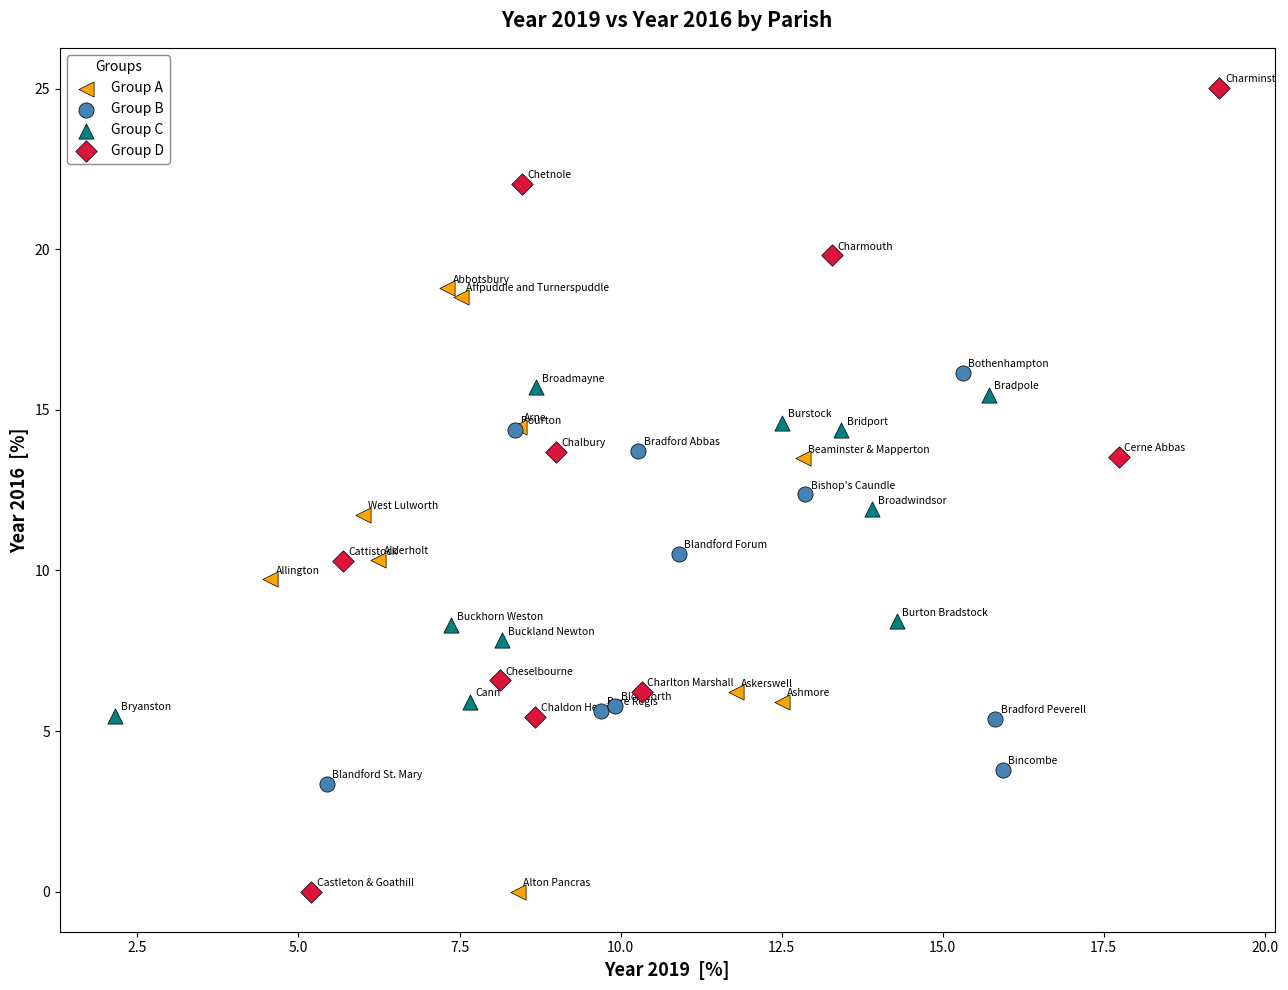

Which series has the widest spread of Y values?

Group D